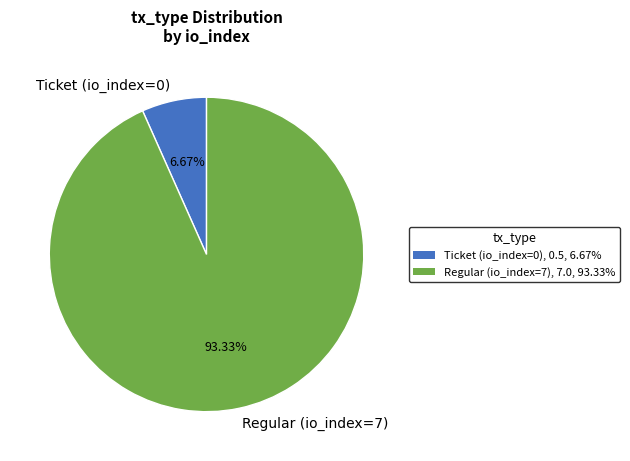

Between Regular (io_index=7) and Ticket (io_index=0), which is larger?

Regular (io_index=7)